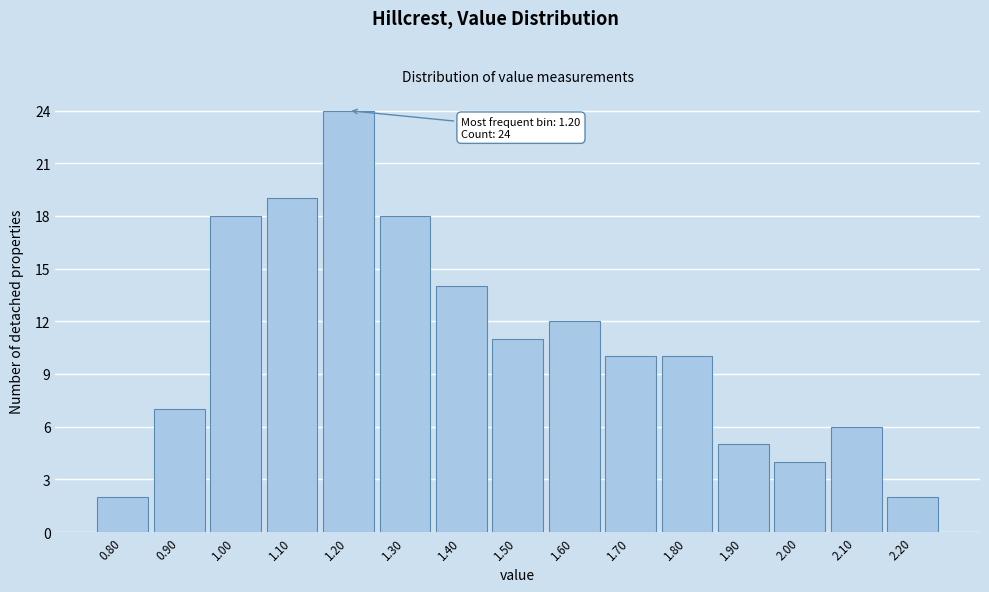

Reading right to left, transcribe all the data shown in this chart.

2	6	4	5	10	10	12	11	14	18	24	19	18	7	2